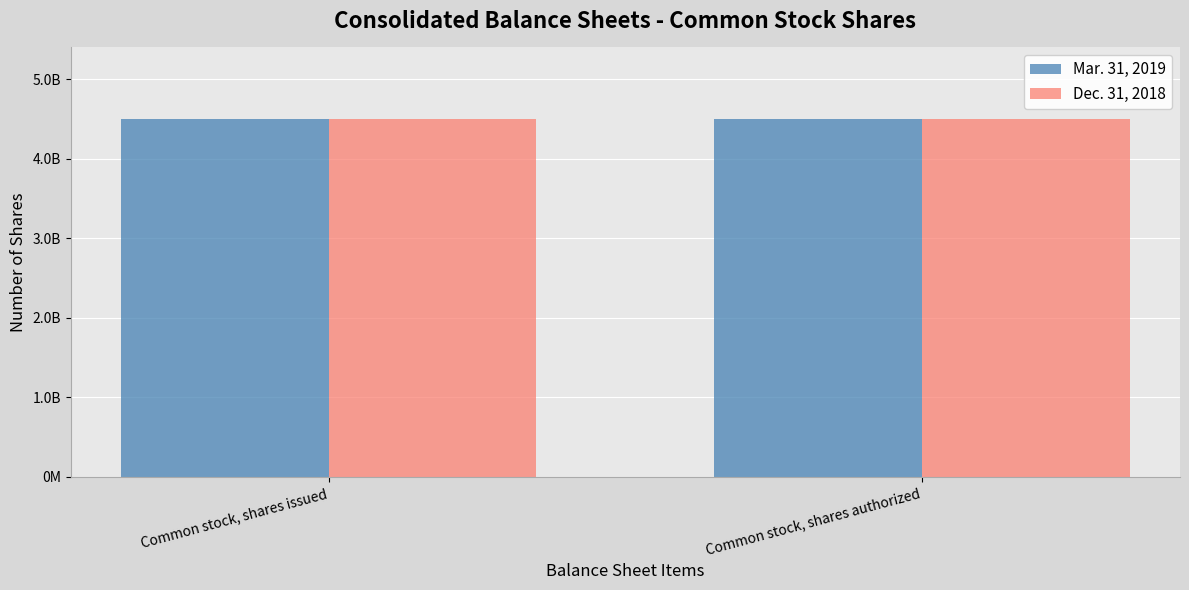

At Common stock, shares issued, list the series in order from largest to smallest.

Mar. 31, 2019, Dec. 31, 2018